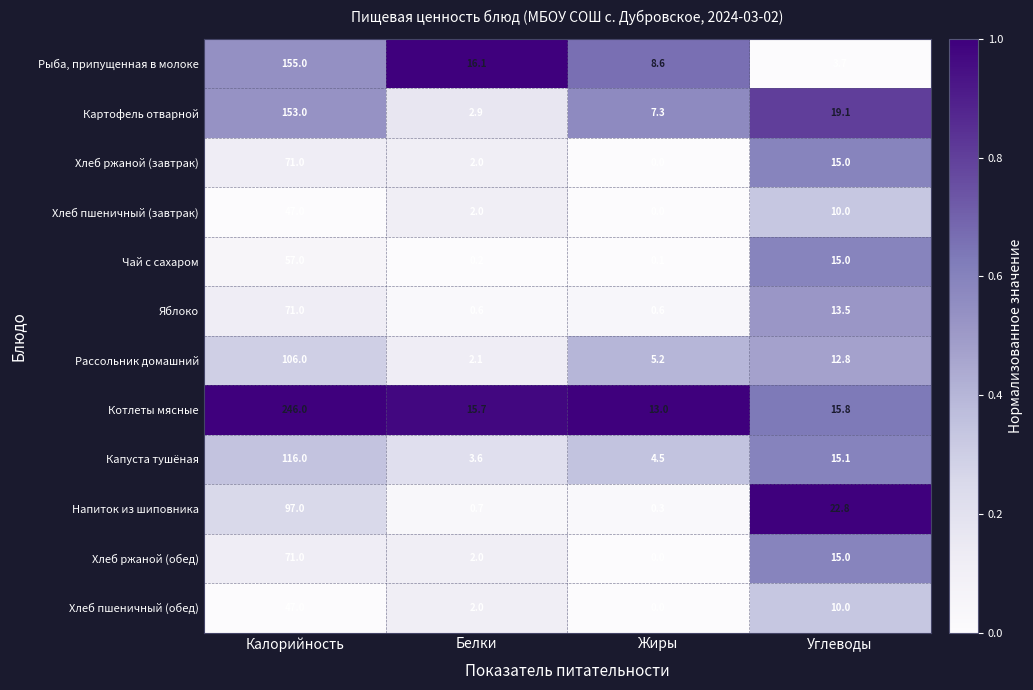

Where does the Чай с сахаром series first go above 15?

Калорийность